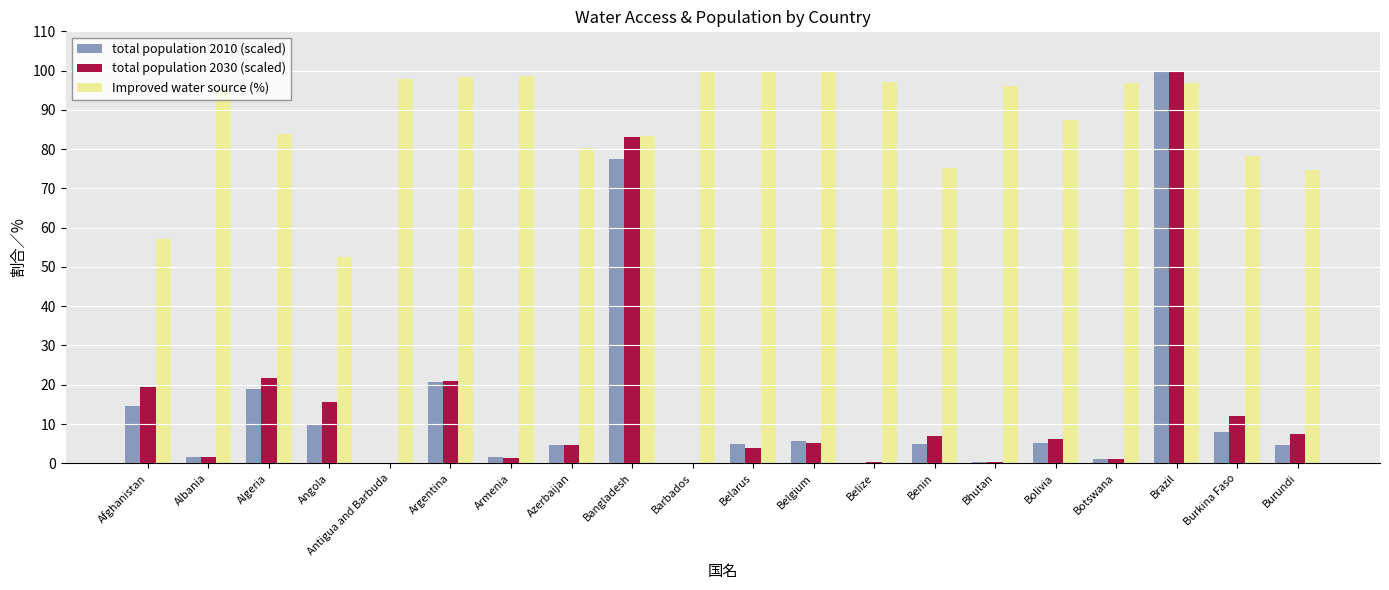

Does the chart contain stacked bars?

No